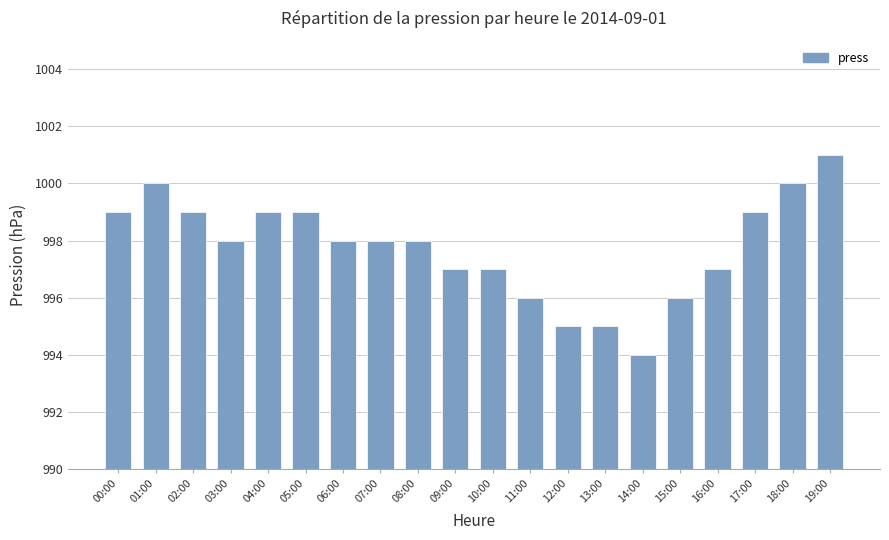

What is the difference between the second highest and second lowest values?

5